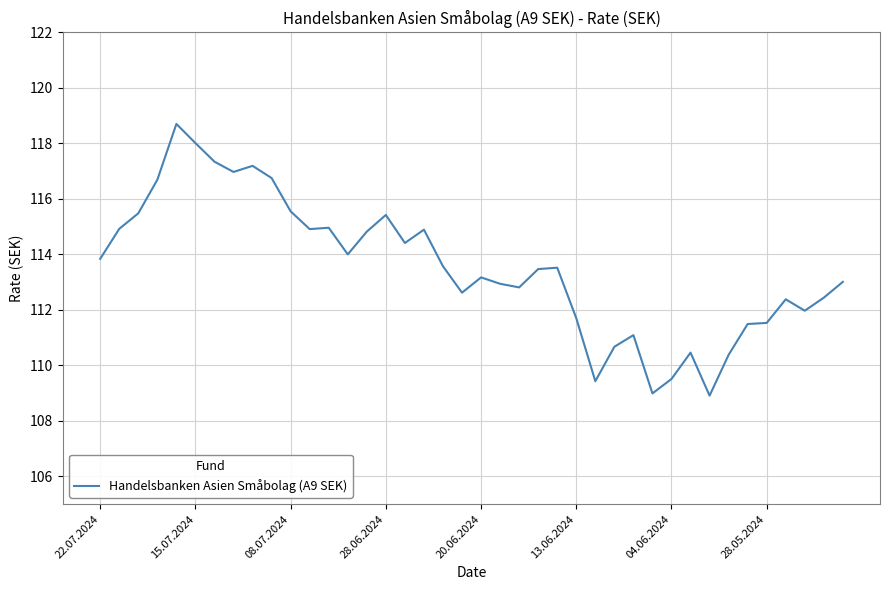

What is the greatest value displayed?

118.7